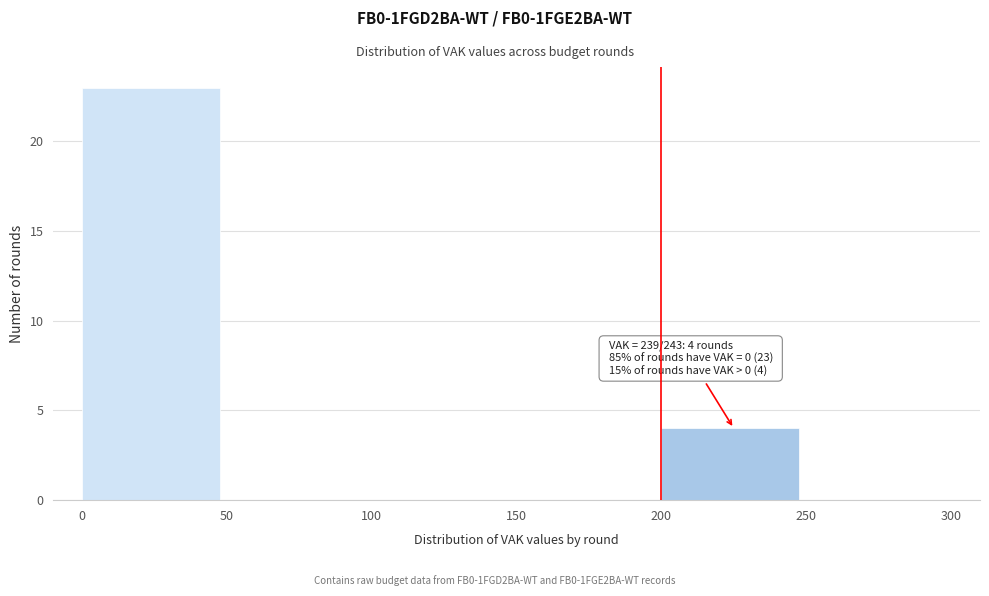

Over which range of the x-axis is the bar tallest?

0 to 50